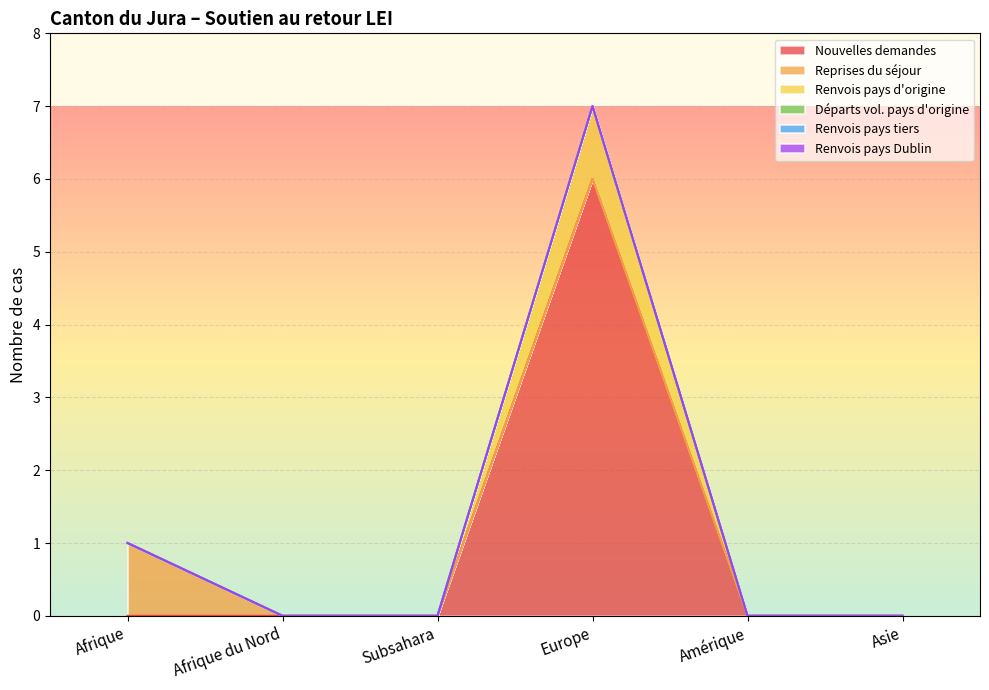

Reading right to left, transcribe all the data shown in this chart.

Nouvelles demandes: 0	0	6	0	0	0
Reprises du séjour: 0	0	0	0	0	1
Renvois pays d'origine: 0	0	1	0	0	0
Départs vol. pays d'origine: 0	0	0	0	0	0
Renvois pays tiers: 0	0	0	0	0	0
Renvois pays Dublin: 0	0	0	0	0	0